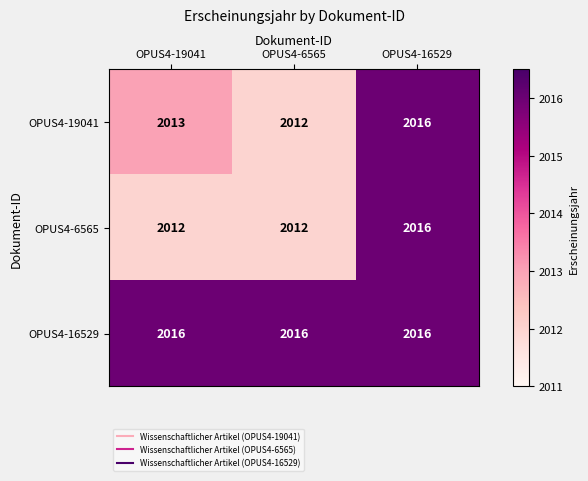

True or false: OPUS4-19041 has a value of 1133 at OPUS4-6565.

False